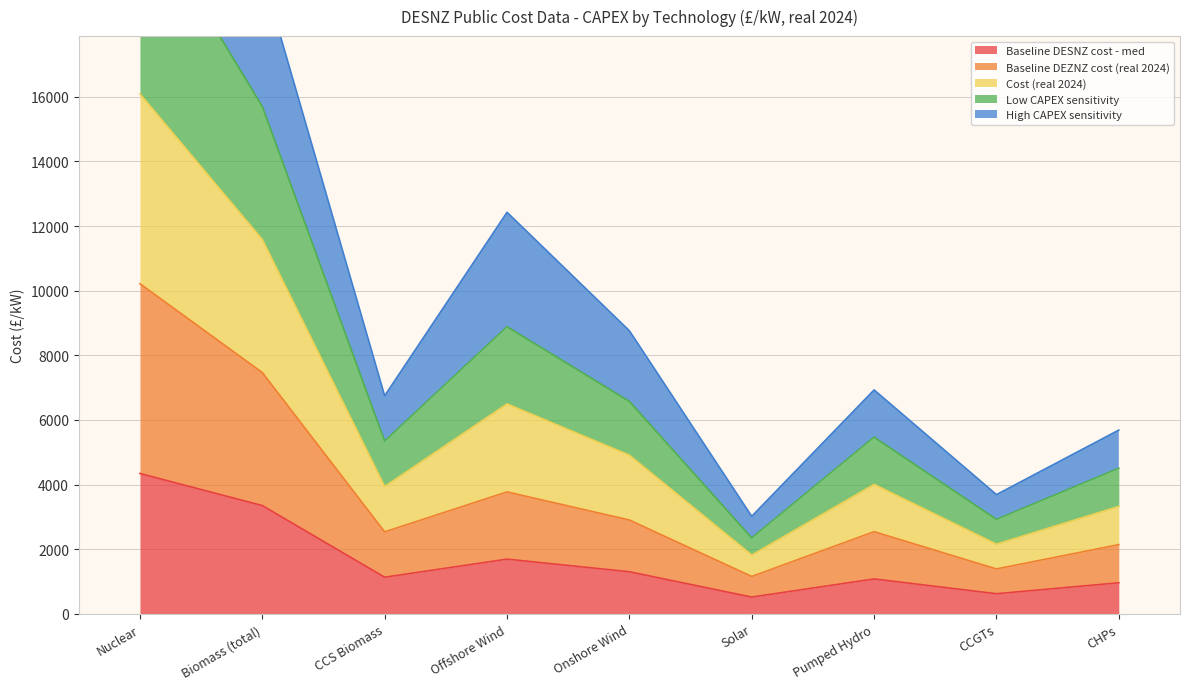

Which category has the highest value in the Baseline DESNZ cost - med series?

Nuclear